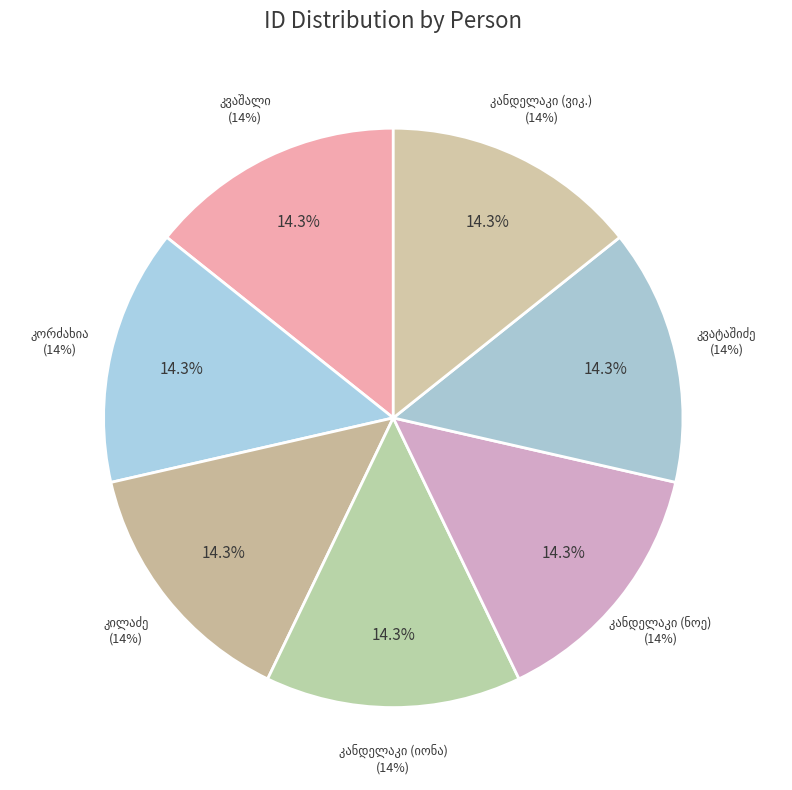

Between ექვთიმე პეტრეს ძე კილაძე and ნოე კონსტანტინეს ძე კანდელაკი, which is larger?

ექვთიმე პეტრეს ძე კილაძე